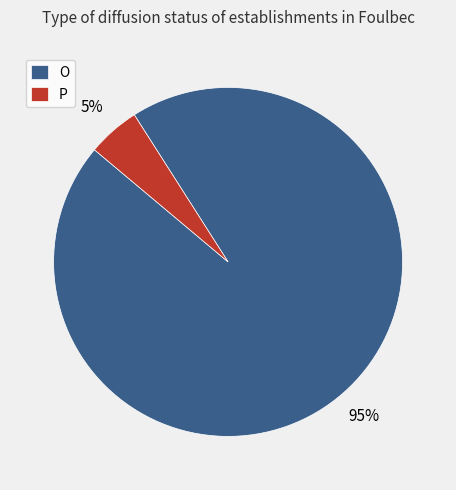

Count the number of slices in the pie.

2